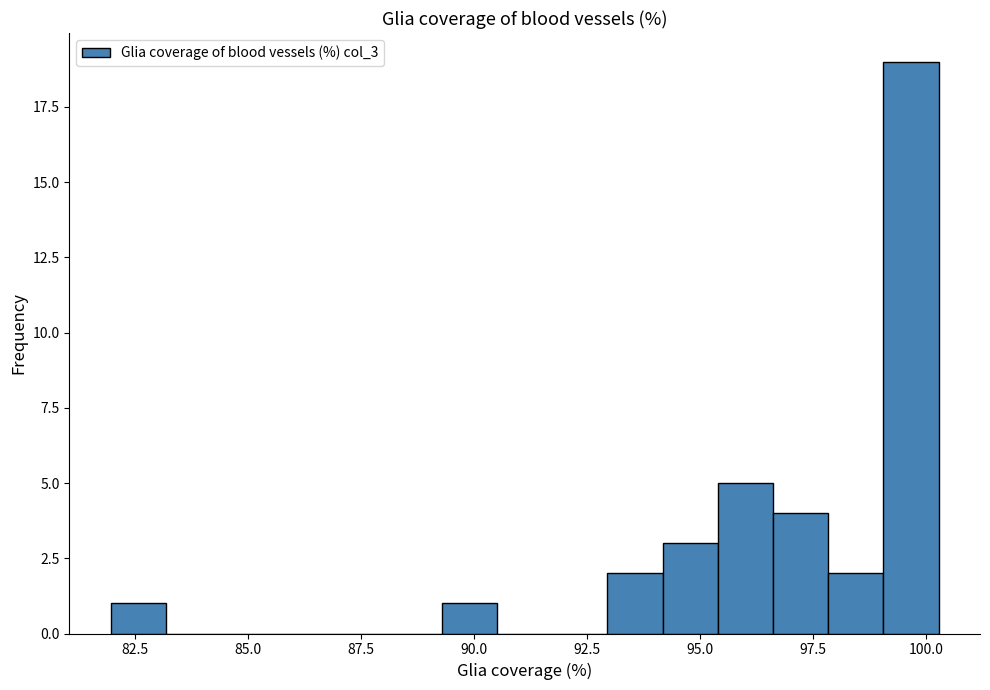

Around what value on the x-axis is the tallest bar? Give the approximate position of its centre, as read against the axis.

99.5